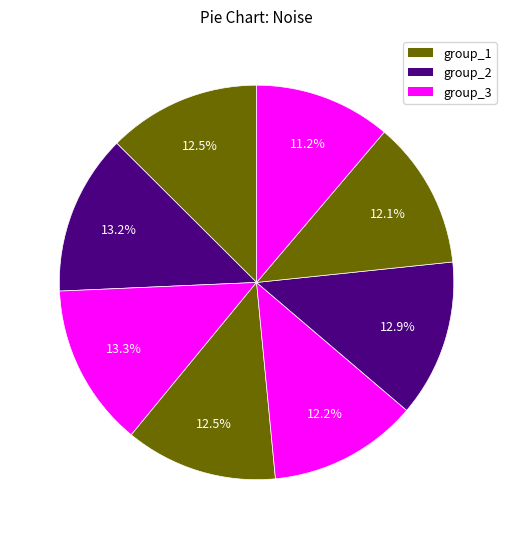

Does any single category account for the majority?

No